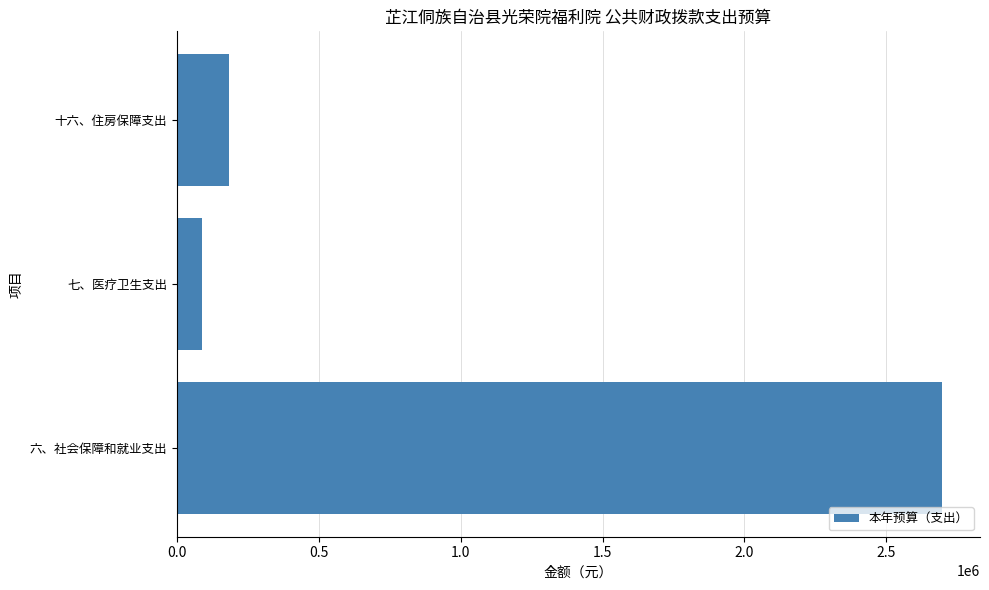

List the labels in order of value, smallest first.

七、医疗卫生支出, 十六、住房保障支出, 六、社会保障和就业支出